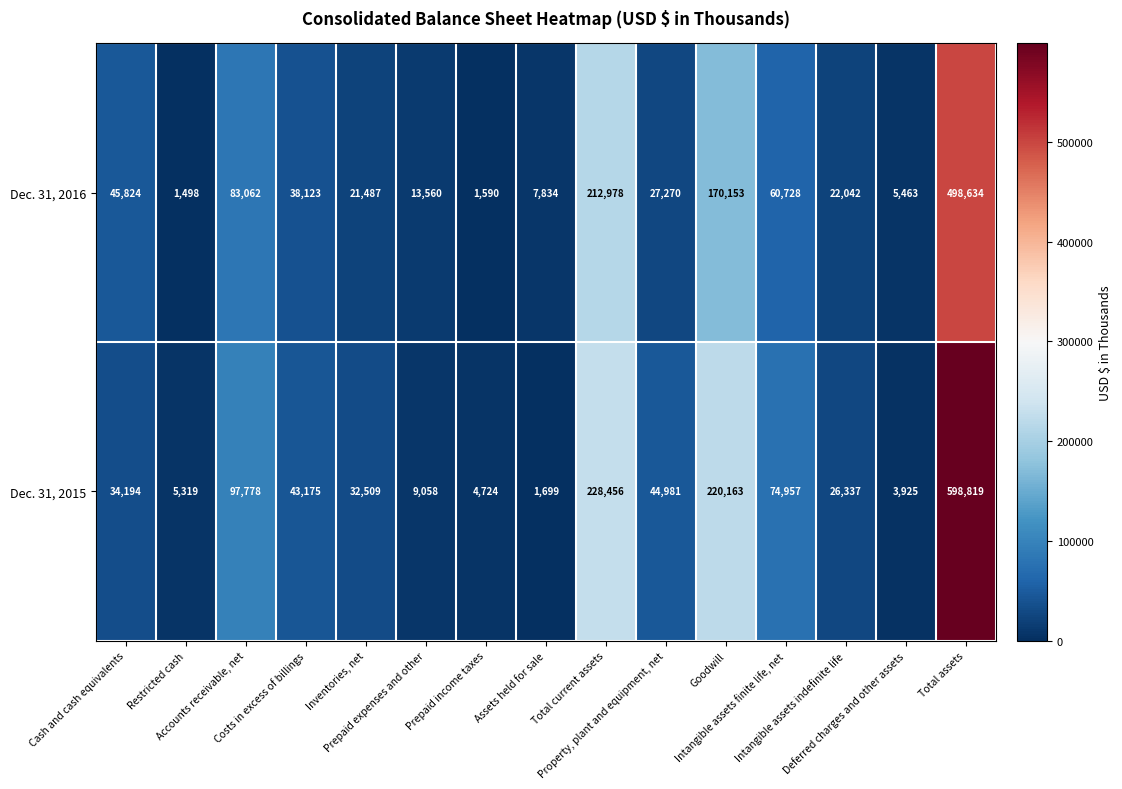

Rank the series by their average value, from highest to lowest.

Dec. 31, 2015, Dec. 31, 2016